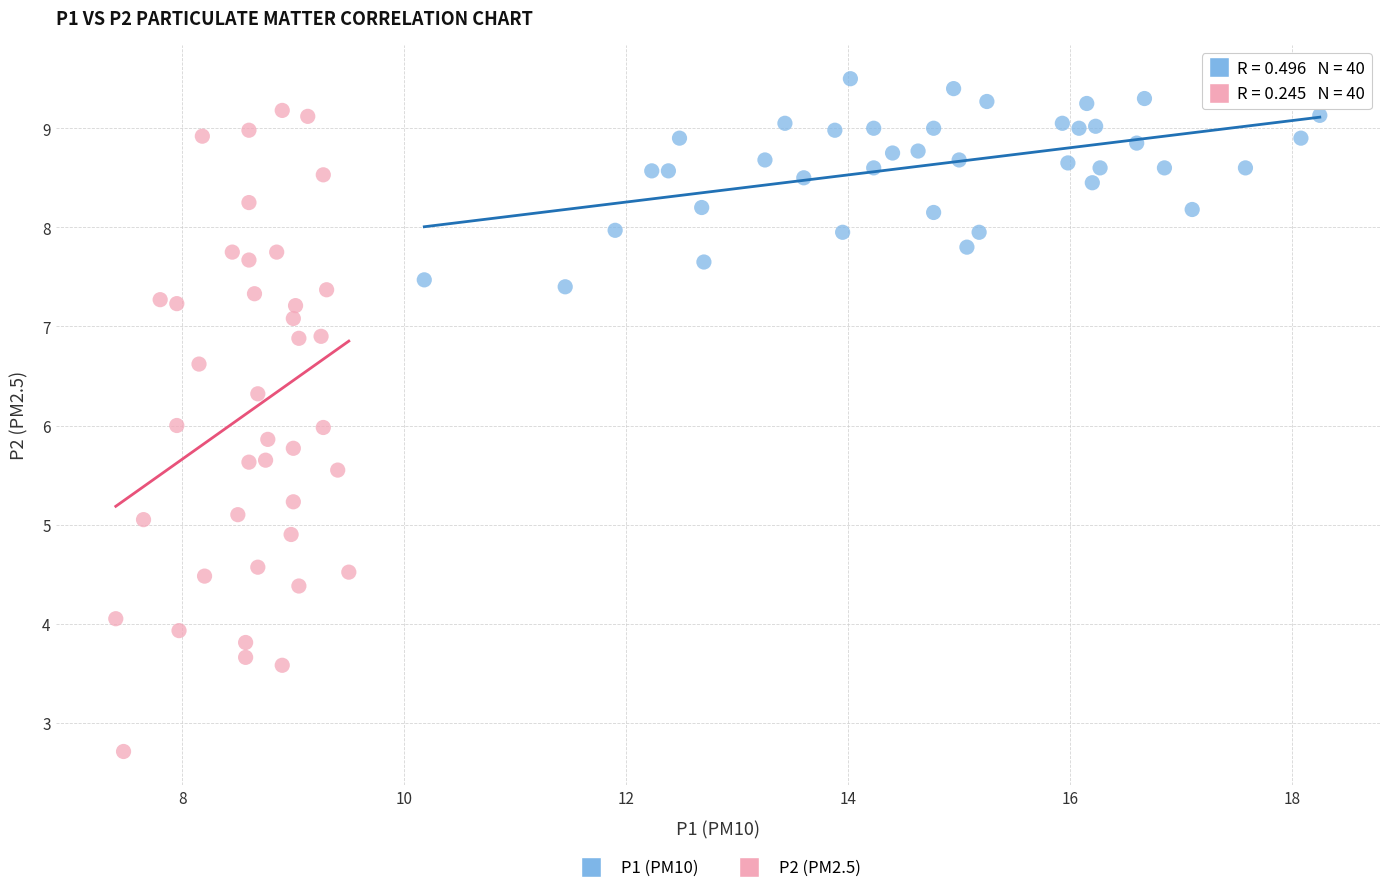

Which series reaches the minimum Y coordinate?

P2 (PM2.5)